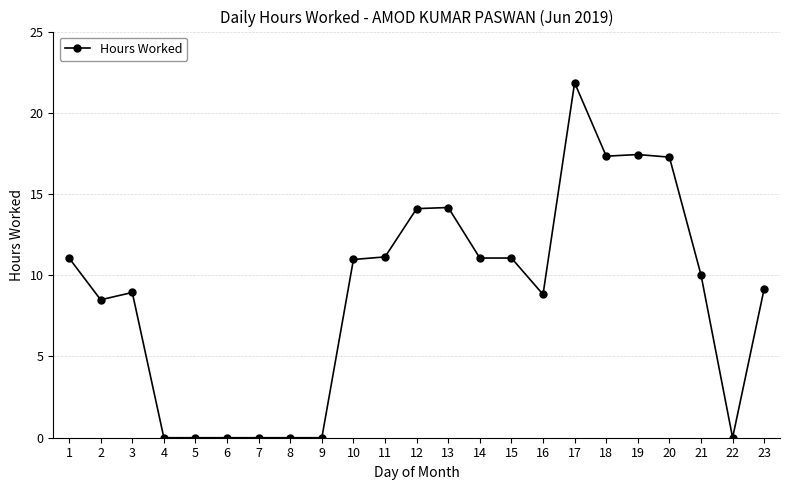

What is the average value?

8.8